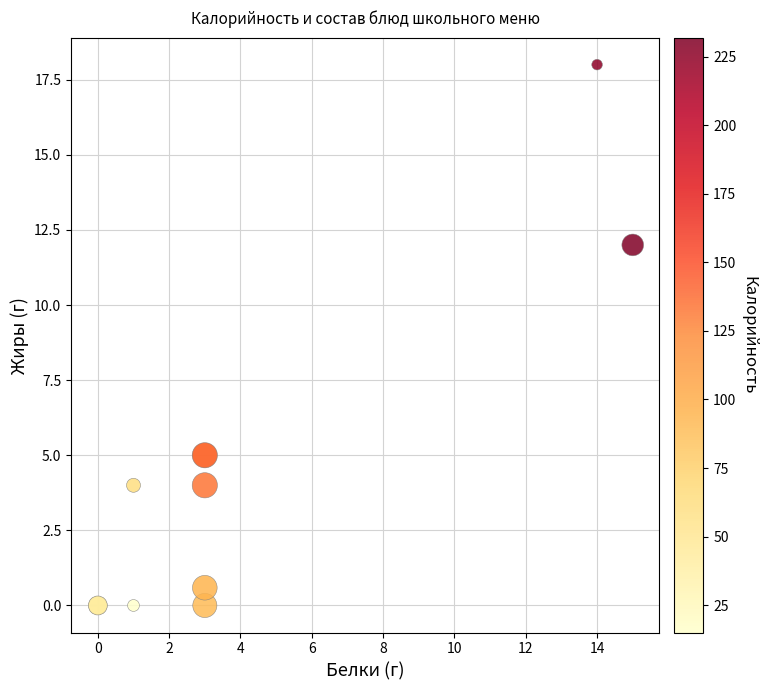

What Y value in the scatter plot is closest to 9?

12.0